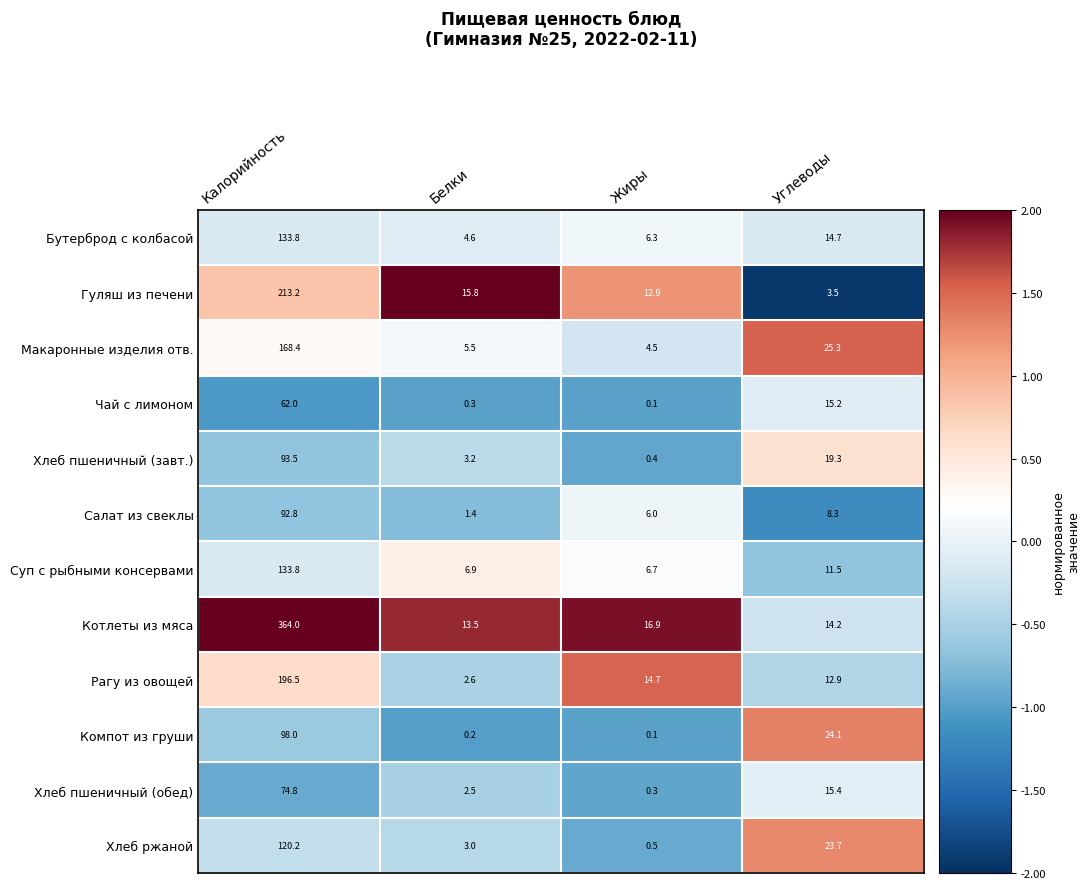

Is it true that Котлеты из мяса equals 13.5 at Белки?

True